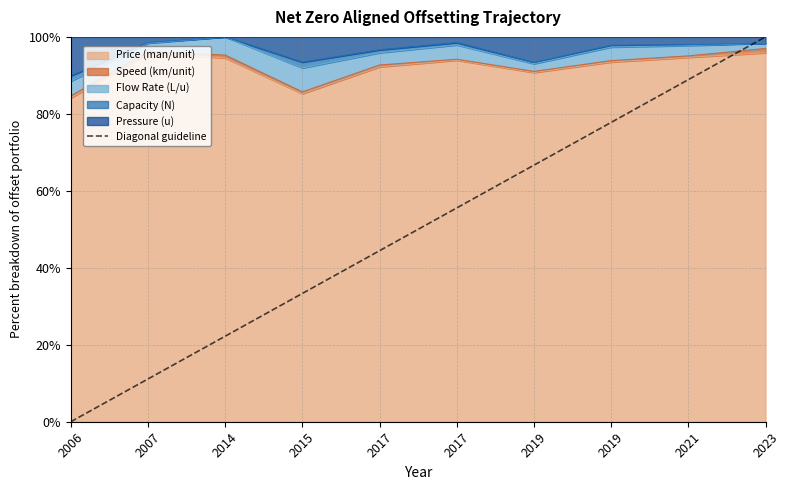

Is it true that the value at 2021 is 141.8?

False